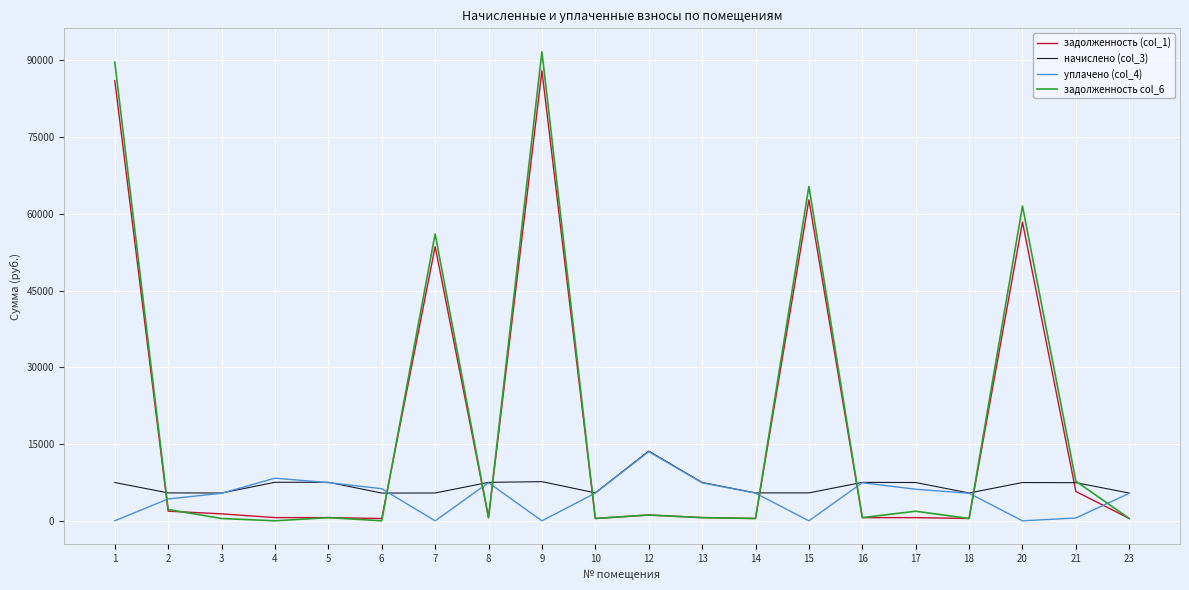

What is the difference between the maximum and second lowest values in the уплачено (col_4) series?

13517.2